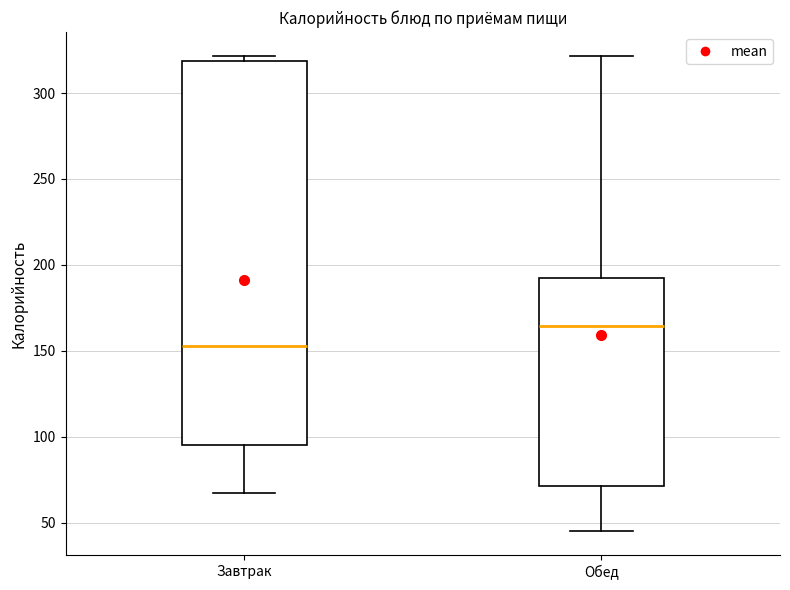

Comparing the boxes themselves (not the whiskers), which one is the tallest?

Завтрак